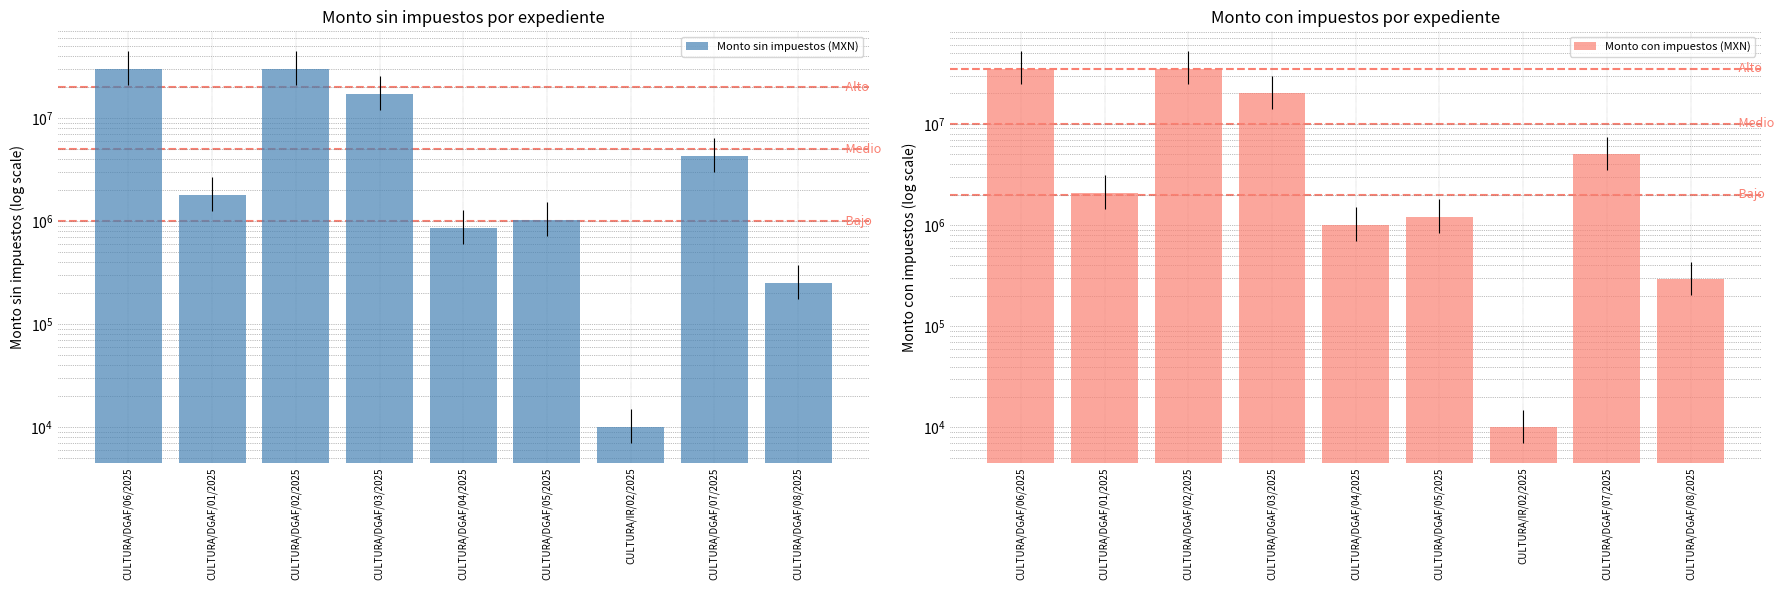

Which series has the widest spread of values?

Monto con impuestos (MXN)